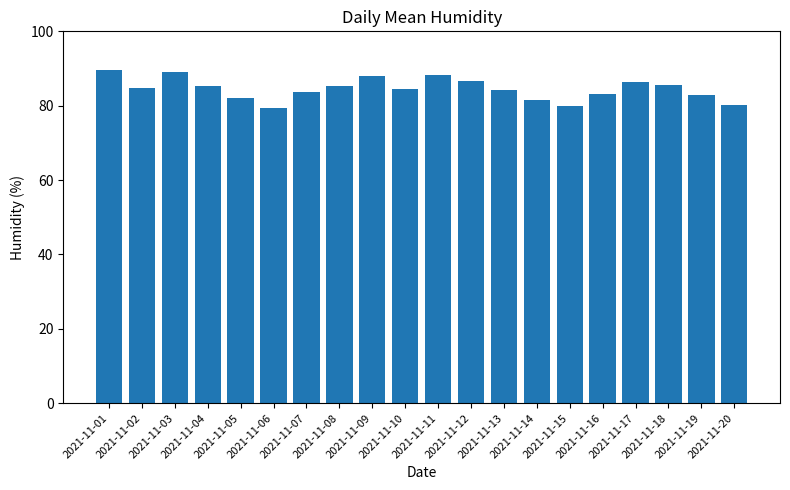

What is the value of the 16th bar from the left?

83.1